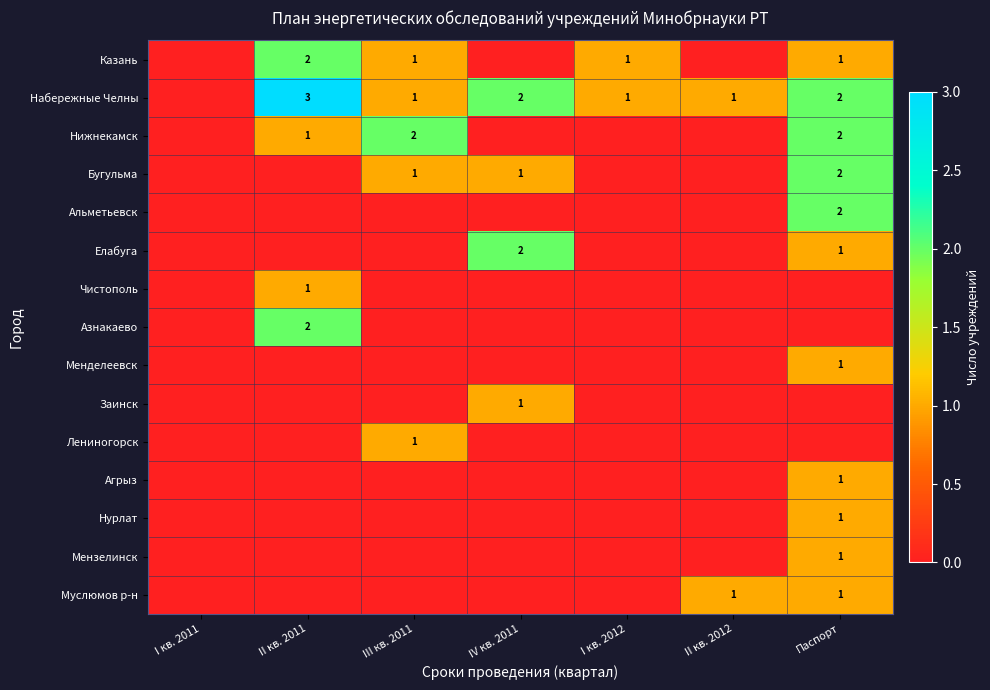

True or false: Лениногорск has a value of 1 at III кв. 2011.

True